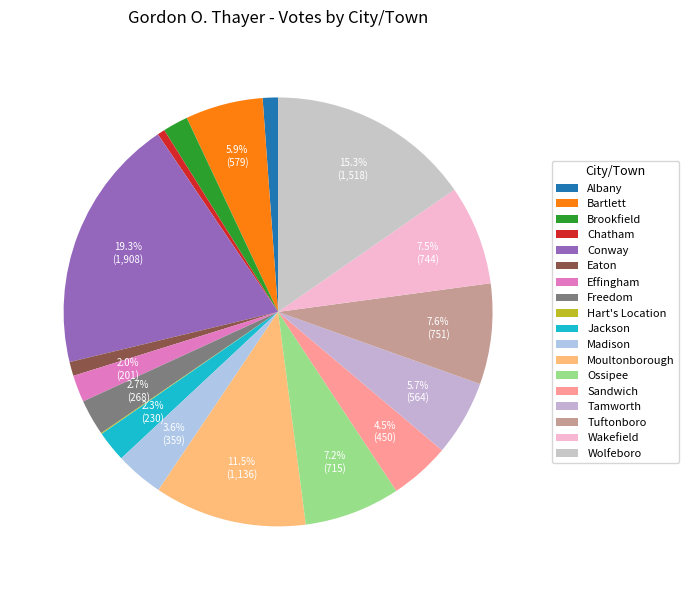

True or false: Madison accounts for 4% of the total.

True